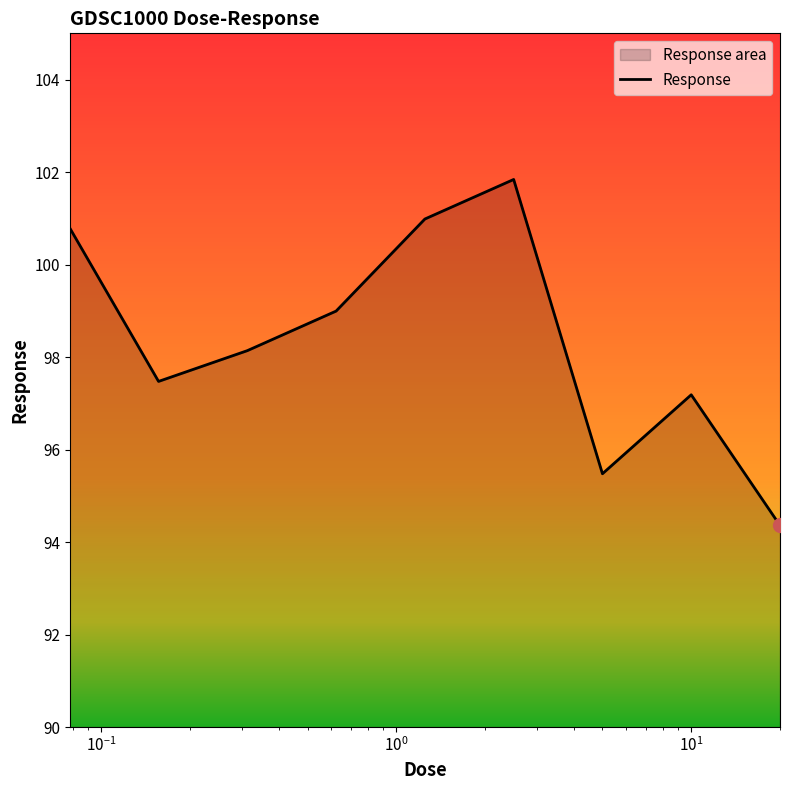

What is the greatest value displayed?

101.8